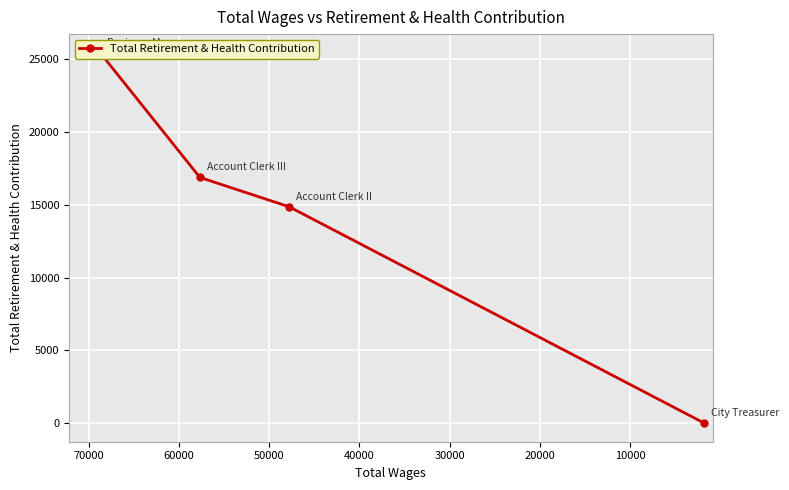

What is the value of the 1st point from the left?

25453